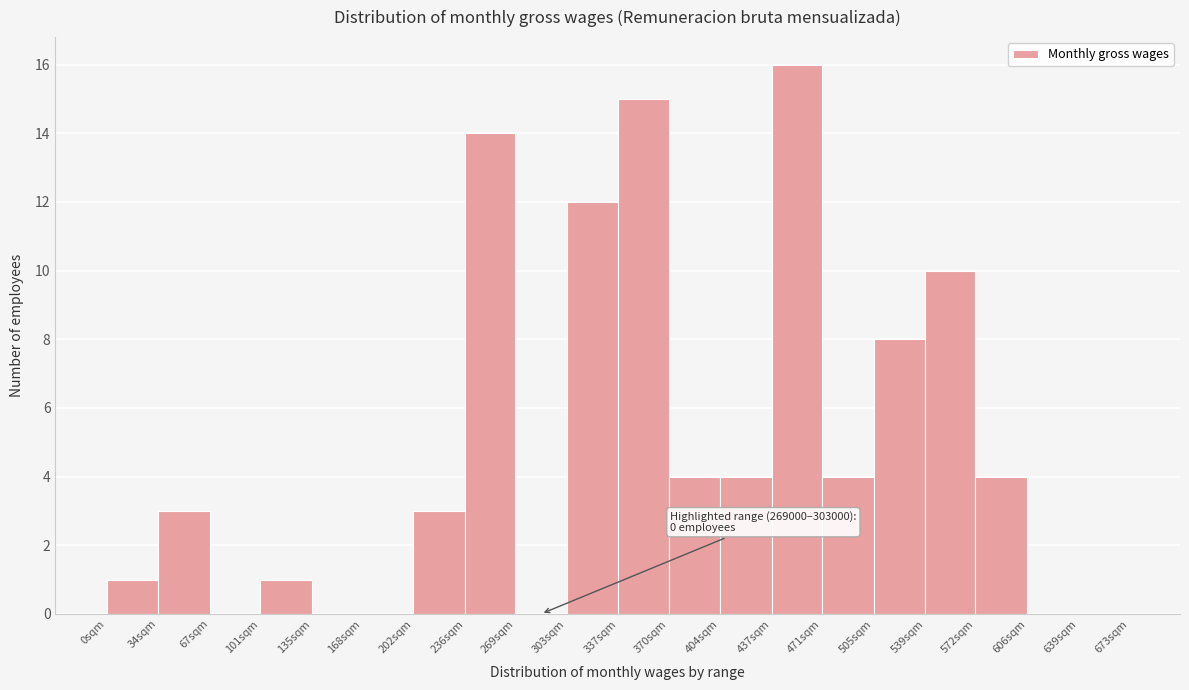

Reading left to right, transcribe all the data shown in this chart.

0sqm=1	34sqm=3	67sqm=0	101sqm=1	135sqm=0	168sqm=0	202sqm=3	236sqm=14	269sqm=0	303sqm=12	337sqm=15	370sqm=4	404sqm=4	437sqm=16	471sqm=4	505sqm=8	539sqm=10	572sqm=4	606sqm=0	639sqm=0